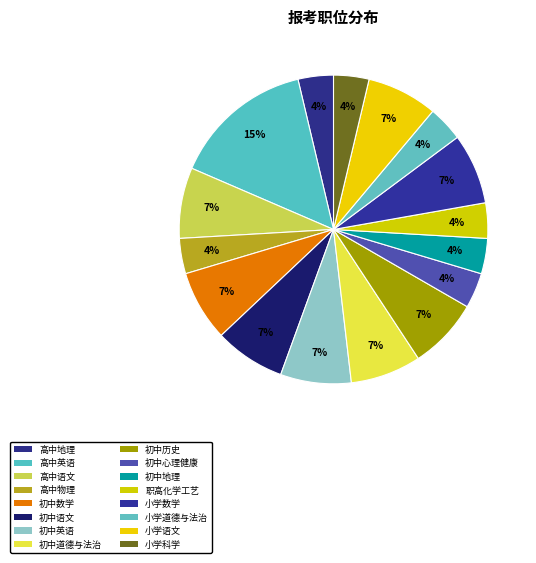

True or false: 小学科学 accounts for 4% of the total.

True